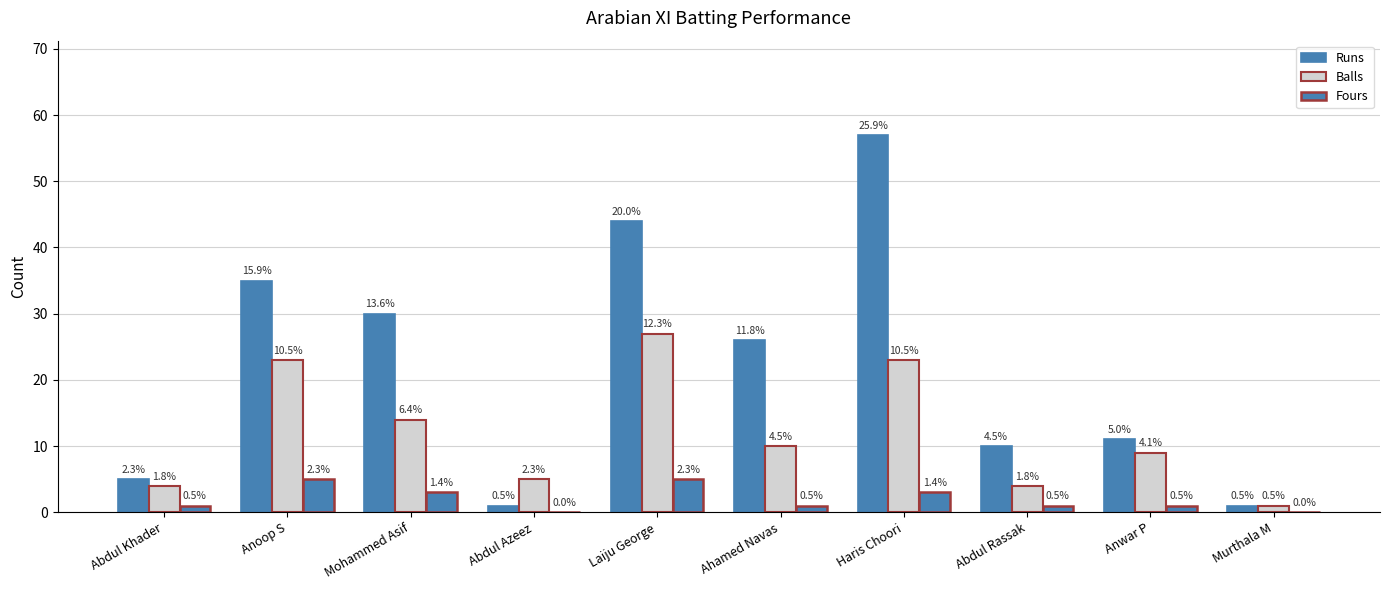

Where is Fours nearest to the value 2?

Abdul Khader